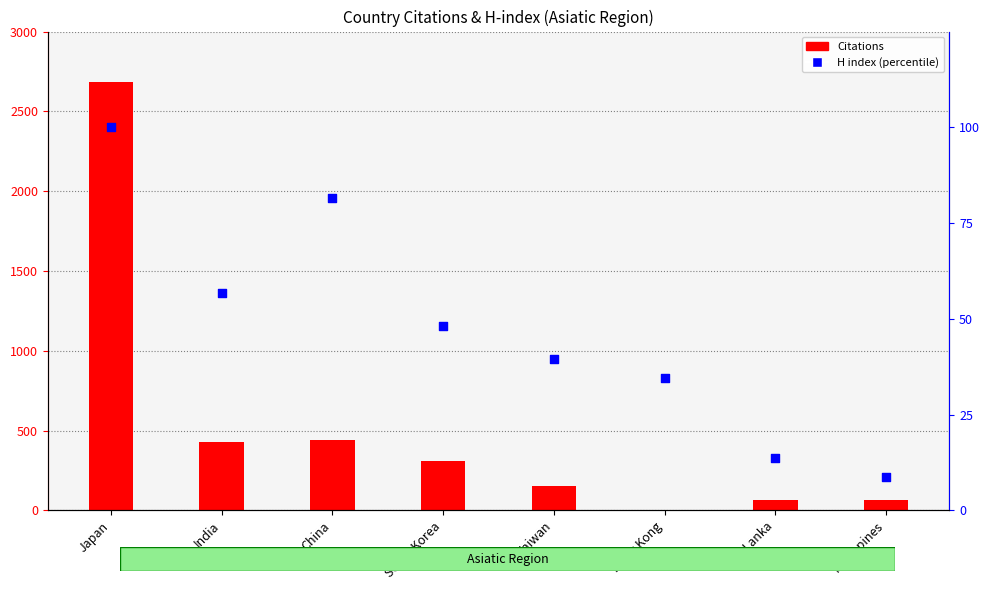

Which series reaches the maximum Y coordinate?

Citations